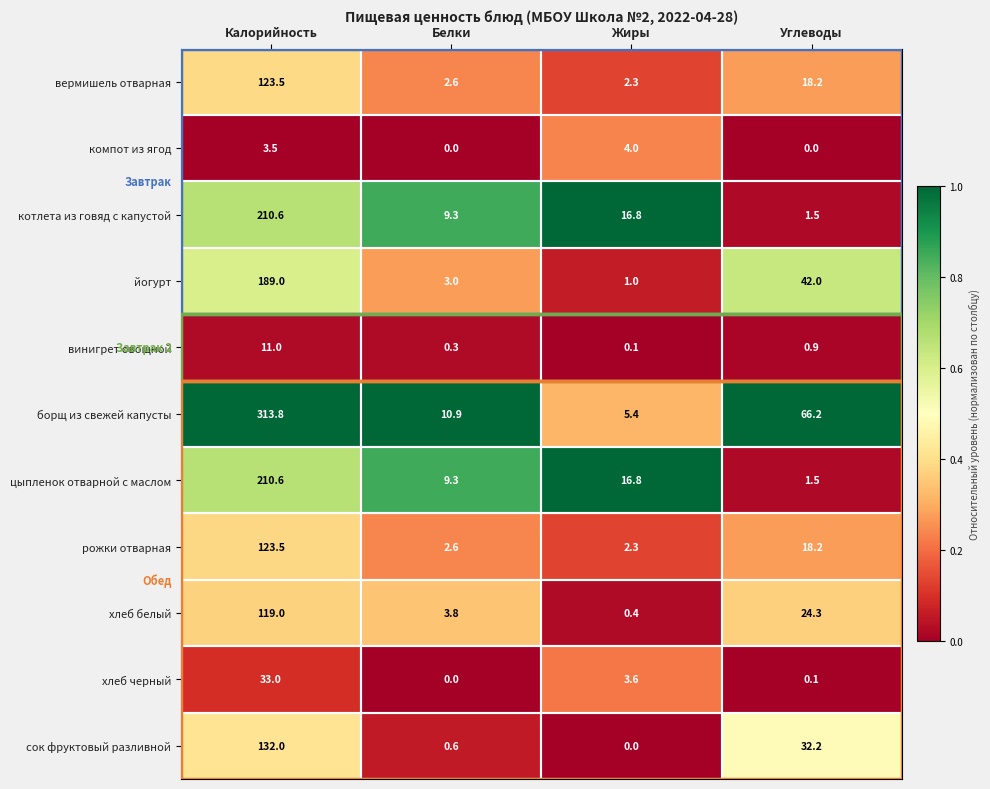

Read the цыпленок отварной с маслом value at Жиры.

16.8